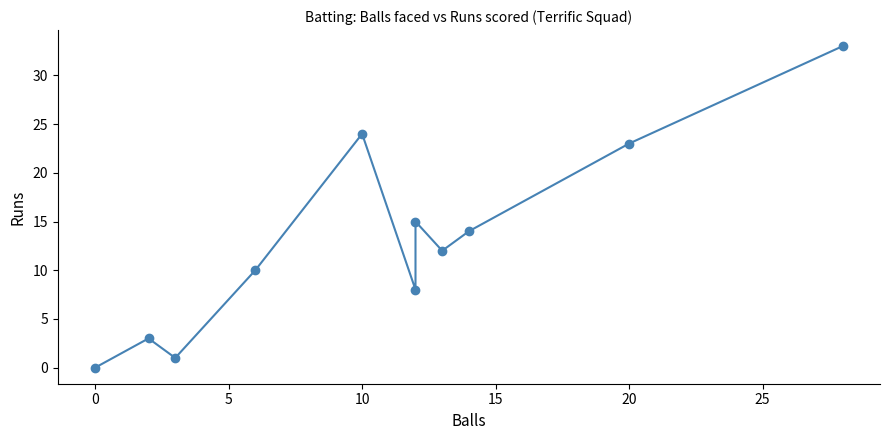

What is the difference between the values at 9 and 0?

20